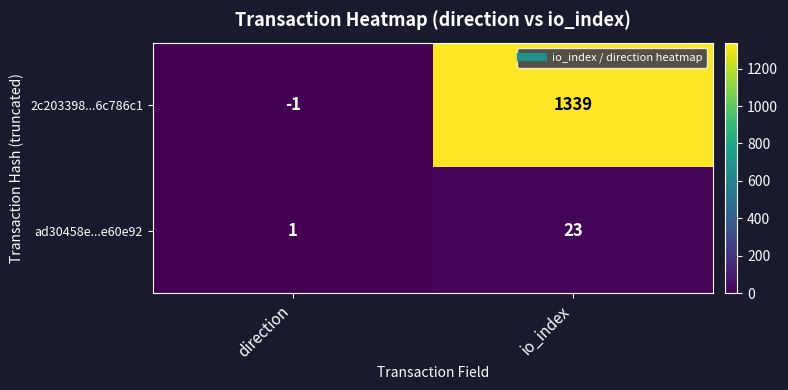

Rank the series by their average value, from lowest to highest.

ad30458e...e60e92, 2c203398...6c786c1